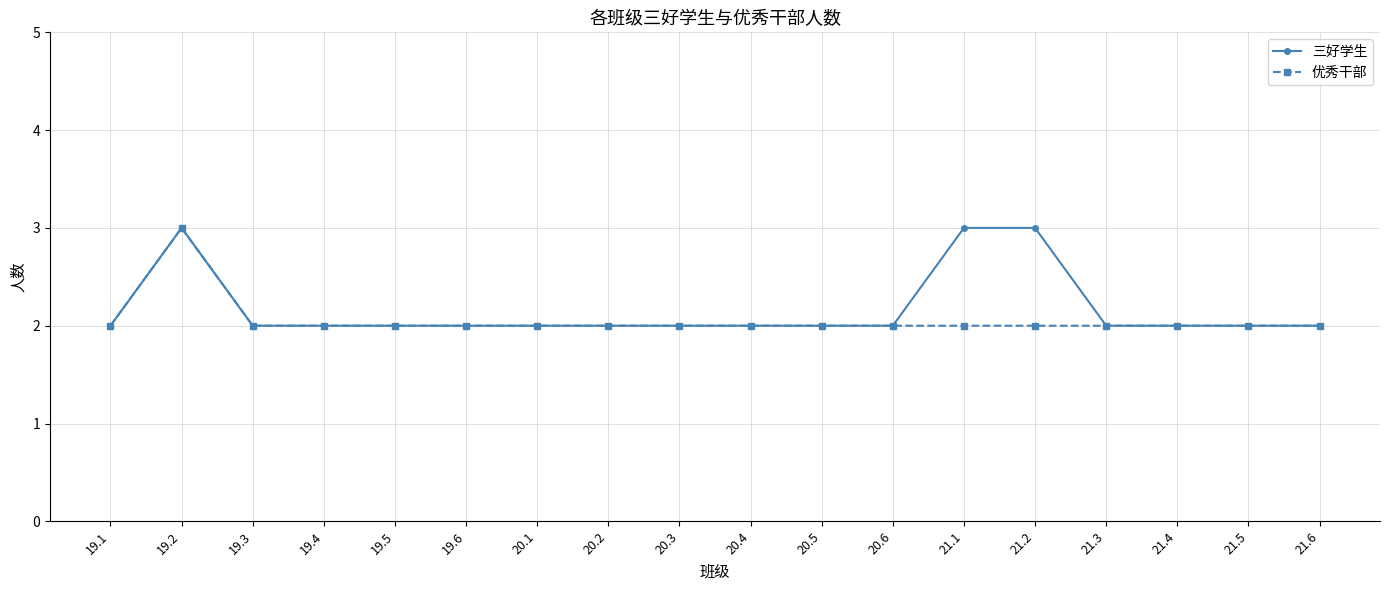

How many 优秀干部 values are between 2 and 3?

18